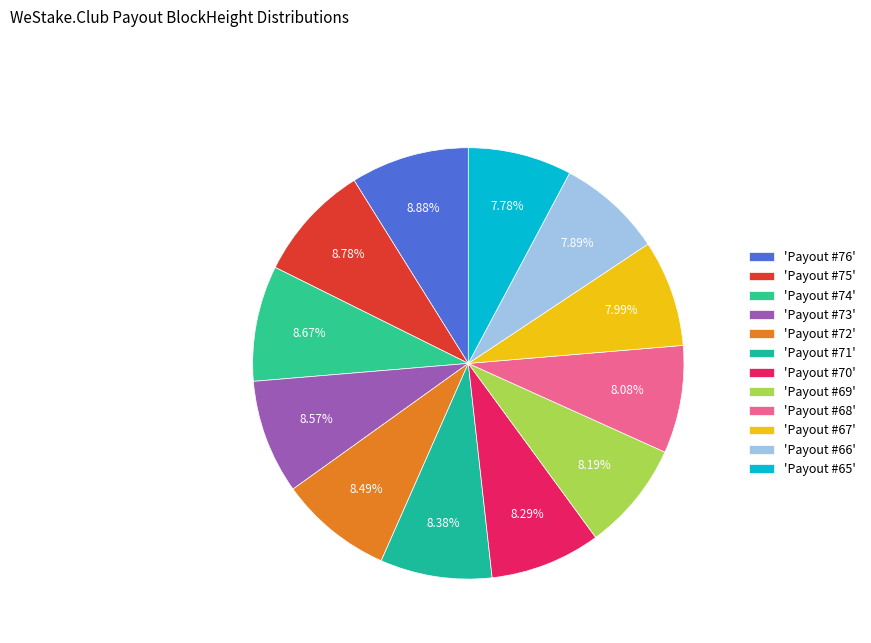

What is the smallest slice in the pie chart?

Payout #65